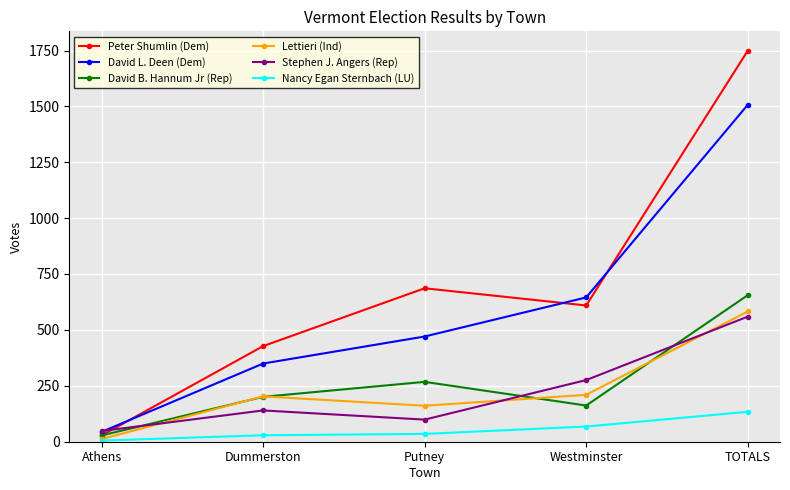

In Stephen J. Angers (Rep), how many points are lower than both neighbors (excluding endpoints)?

1